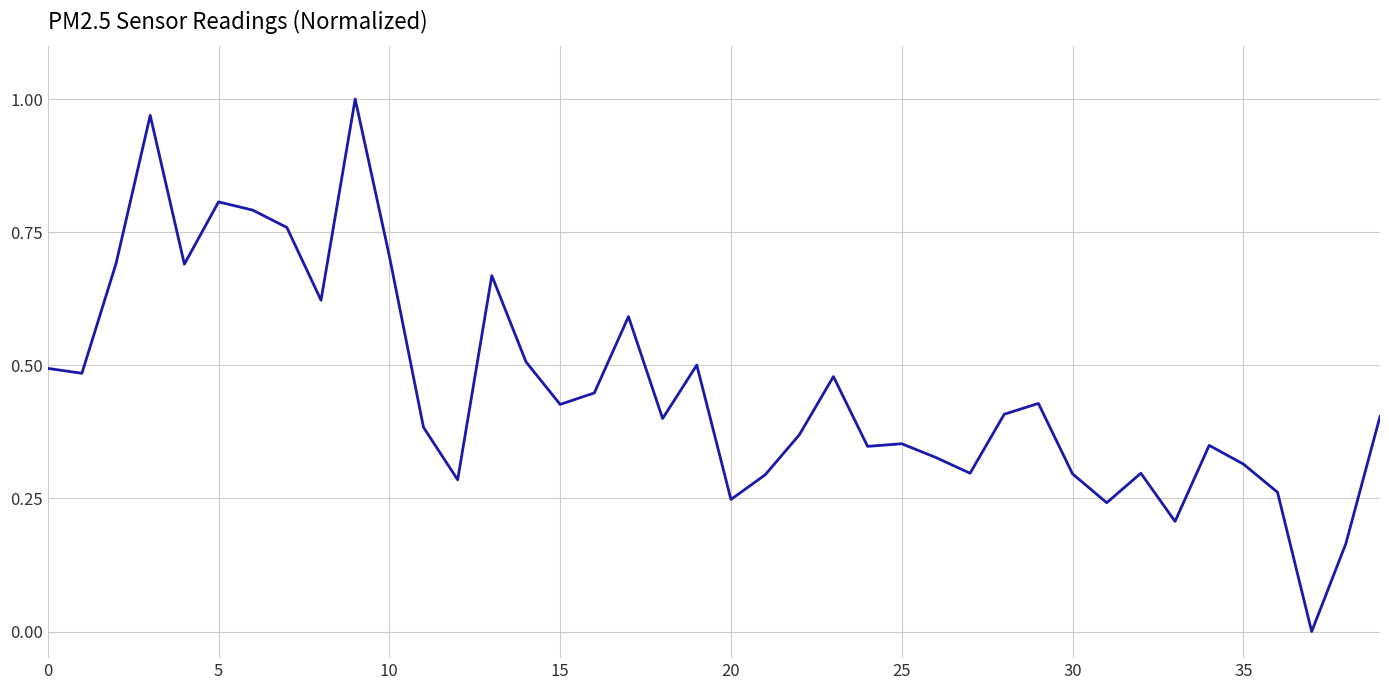

How many lines are shown in the chart?

1